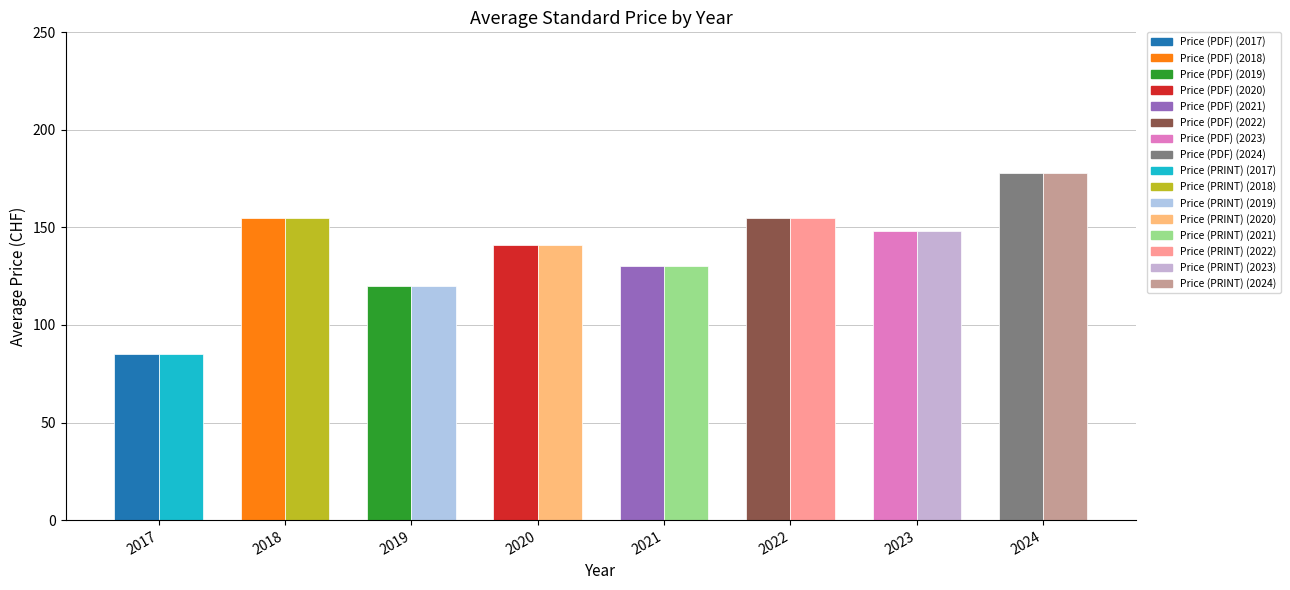

Does the chart contain stacked bars?

No